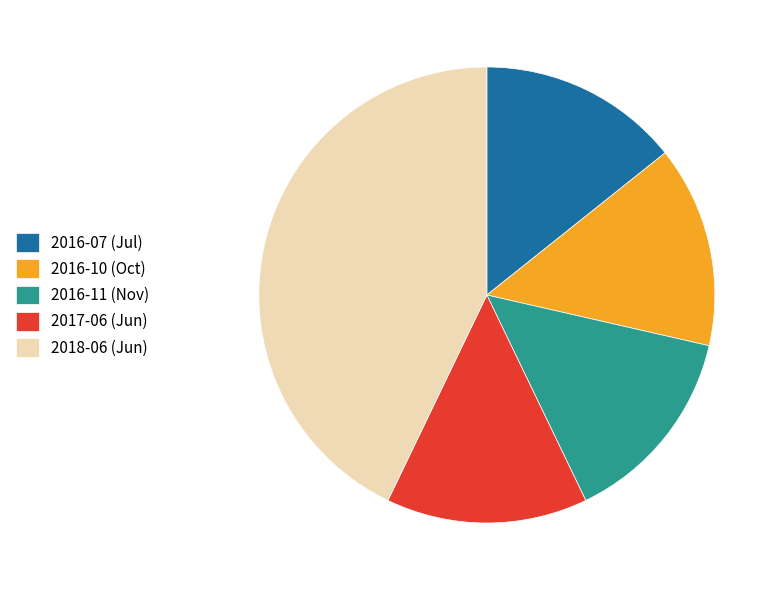

What is the ratio of the value at 2016-11 (Nov) to the value at 2018-06 (Jun)?

0.3